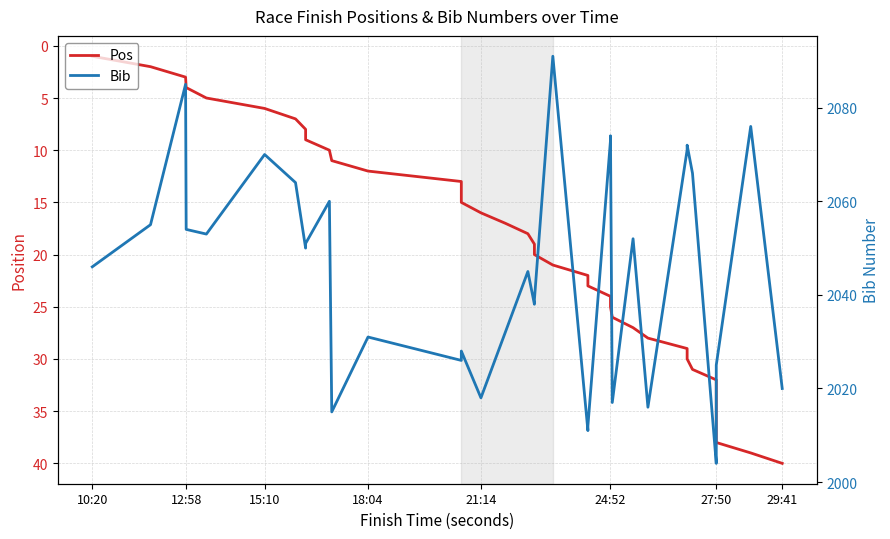

What are all the series names shown in the legend?

Pos, Bib